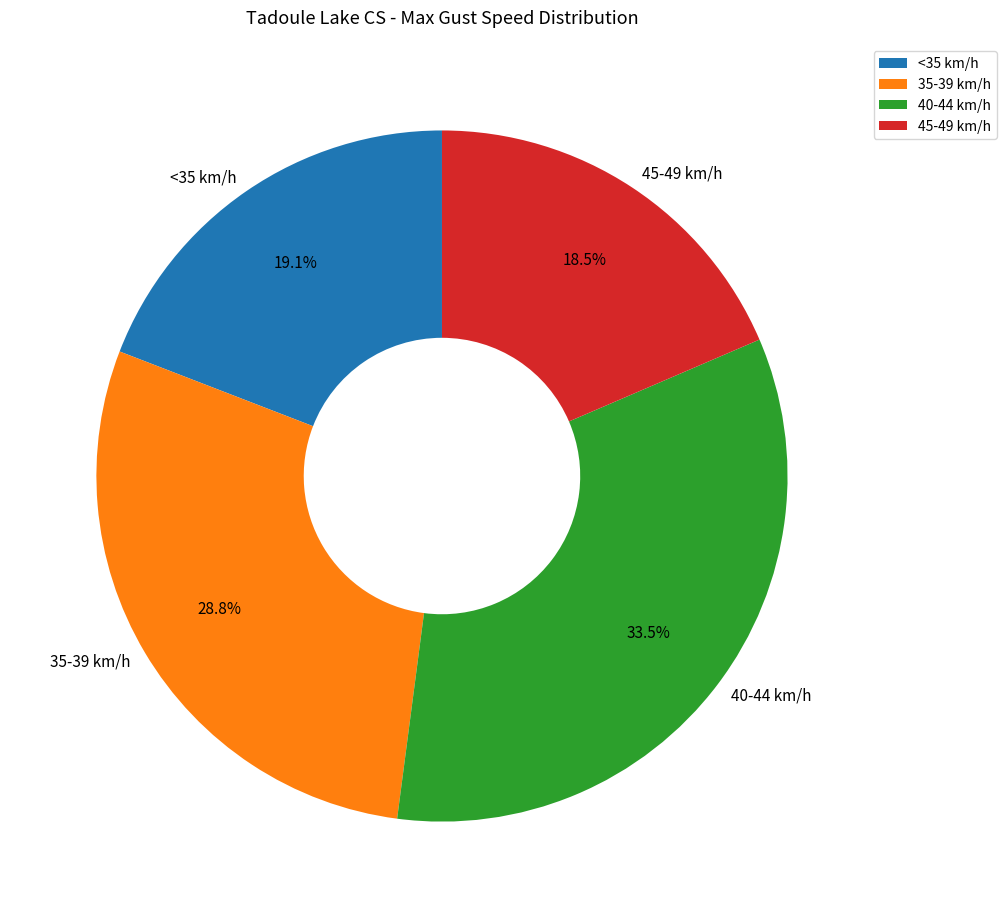

Do 35-39 km/h and 45-49 km/h together represent more than half of the pie?

No